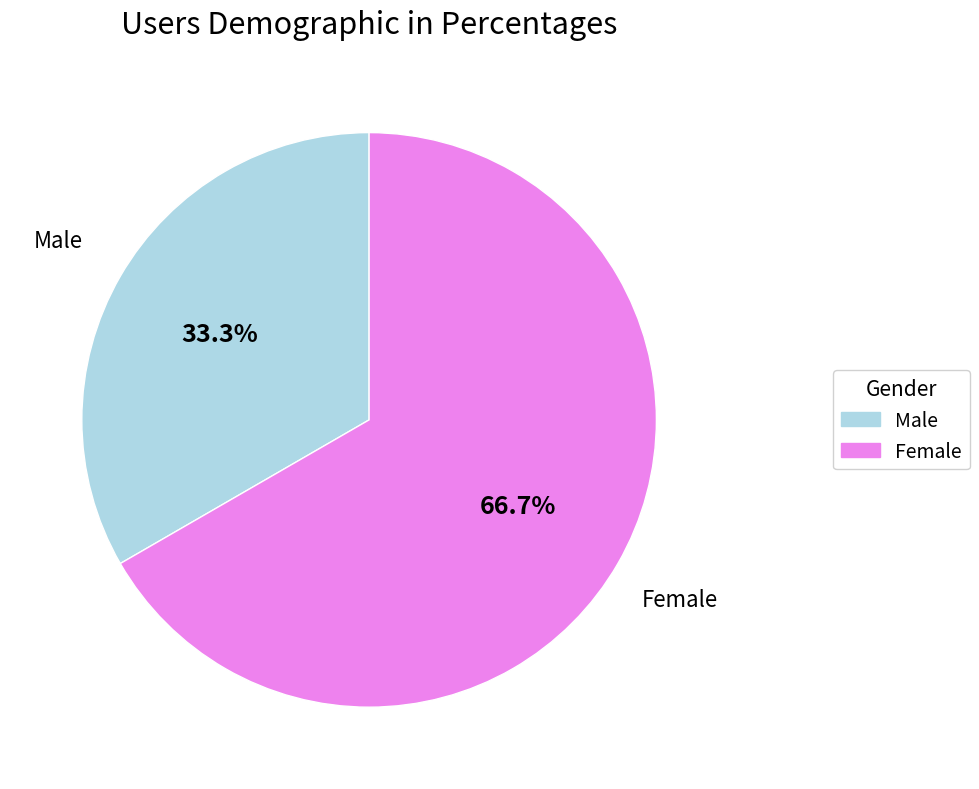

Is there a majority slice in this chart?

Yes